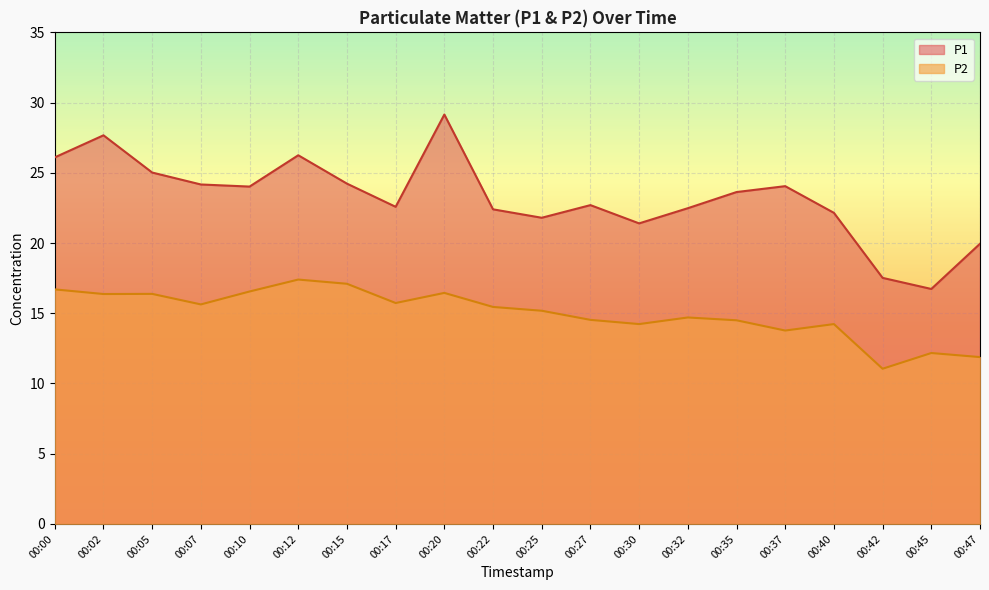

Read the P2 value at 00:42.

11.1